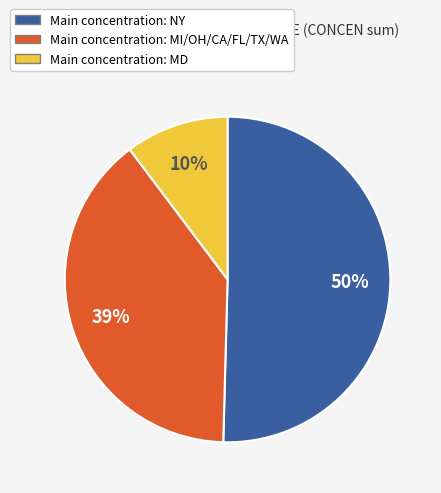

To the nearest percent, what is the average slice percentage?

33%